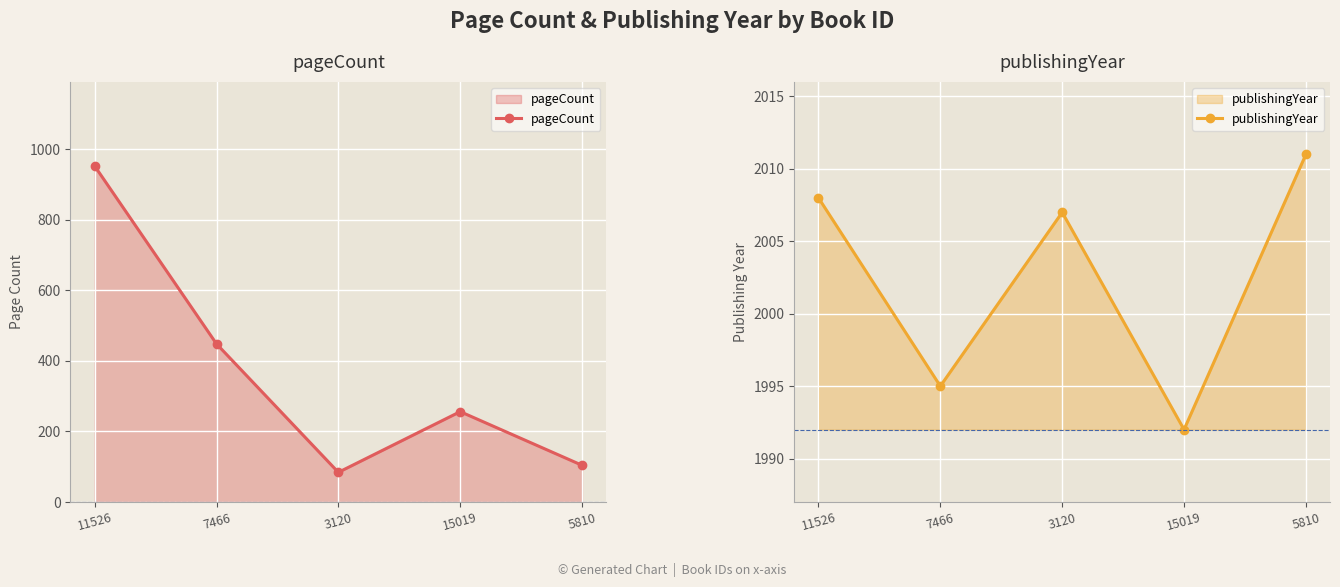

How many interior local valleys does the pageCount series have?

1